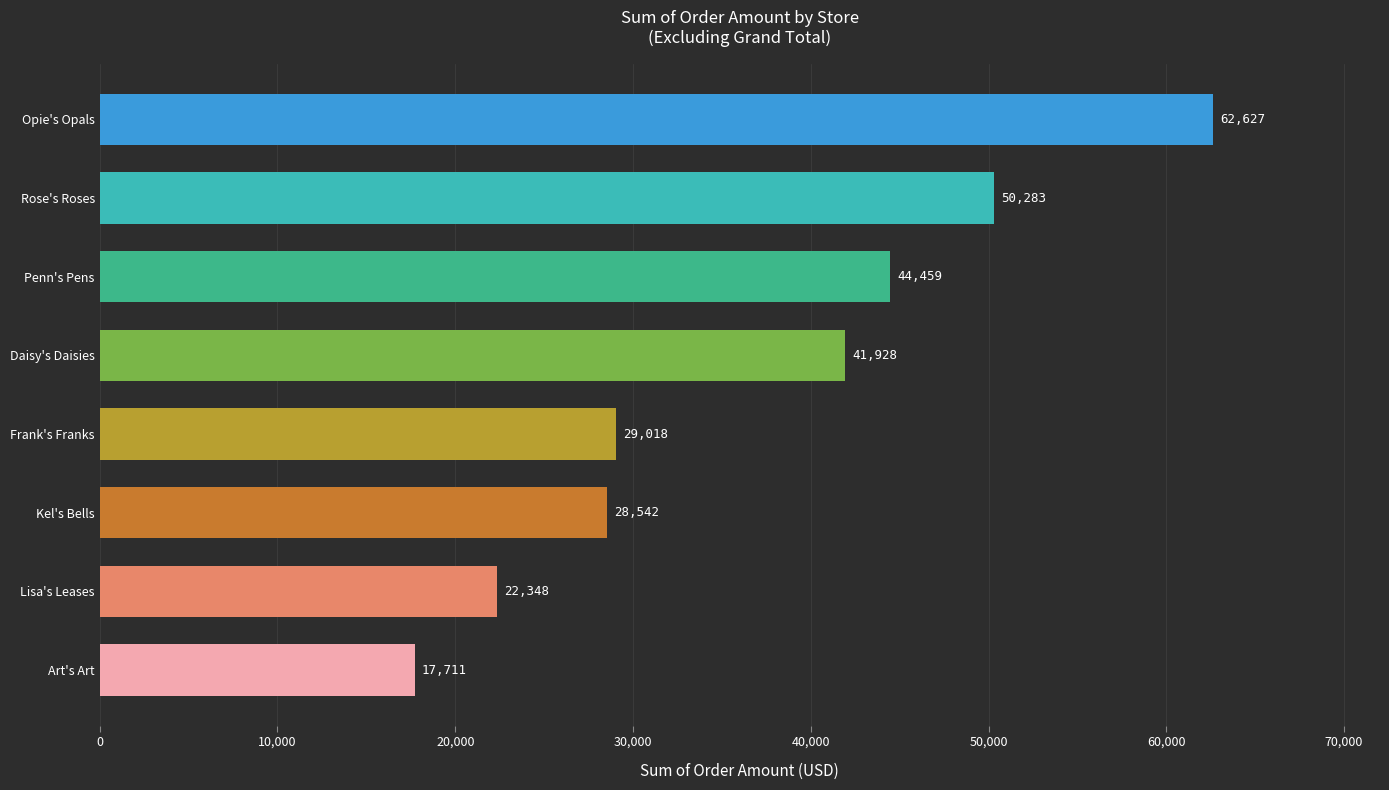

The chart shows a value of 39952.2 at Frank's Franks. True or false?

False